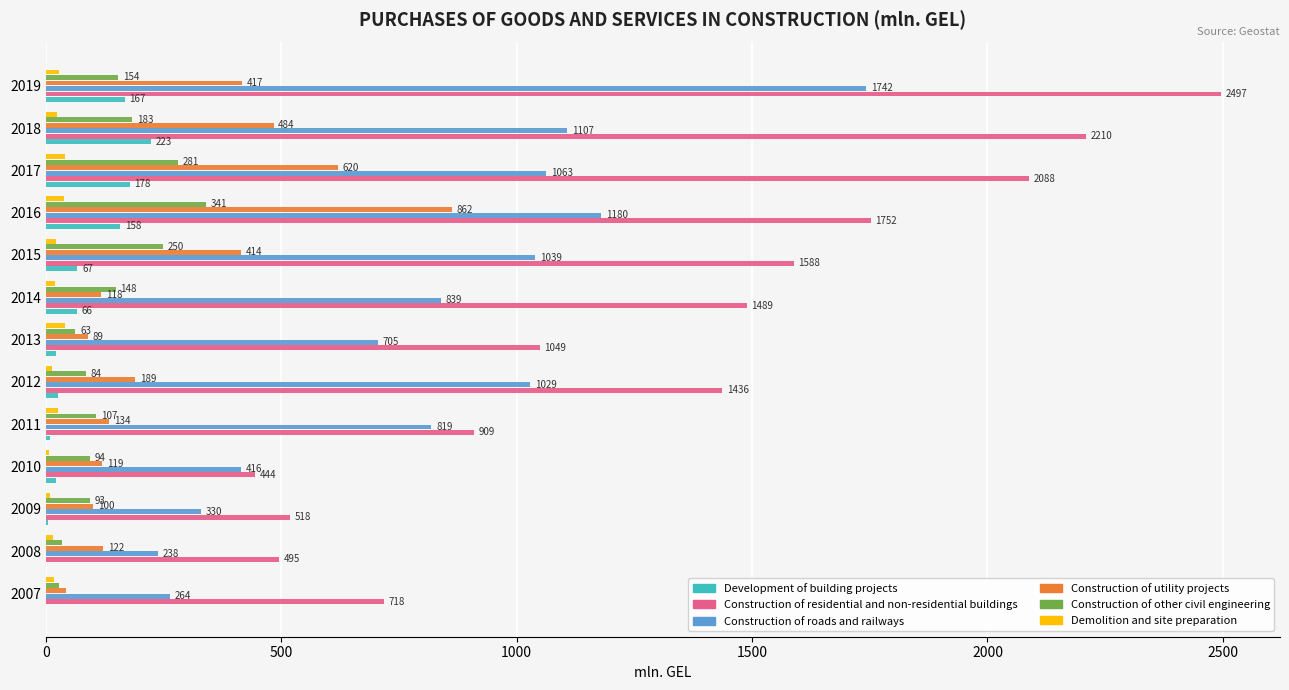

The Construction of residential and non-residential buildings series shows 126.0 at 2009. True or false?

False